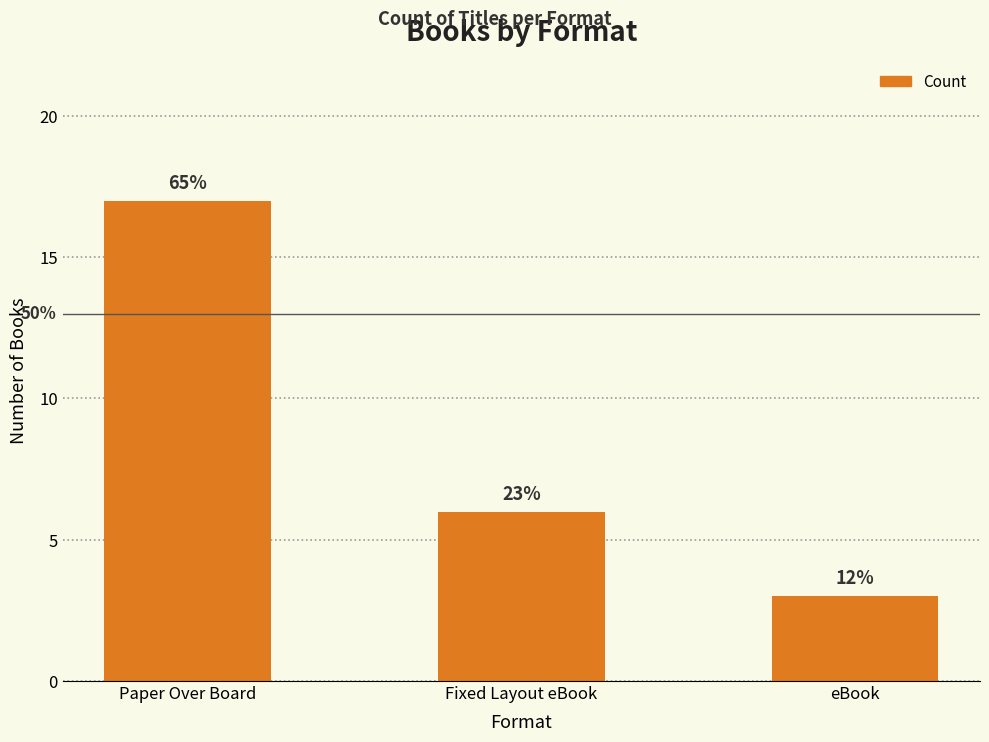

List the labels in order of value, largest first.

Paper Over Board, Fixed Layout eBook, eBook